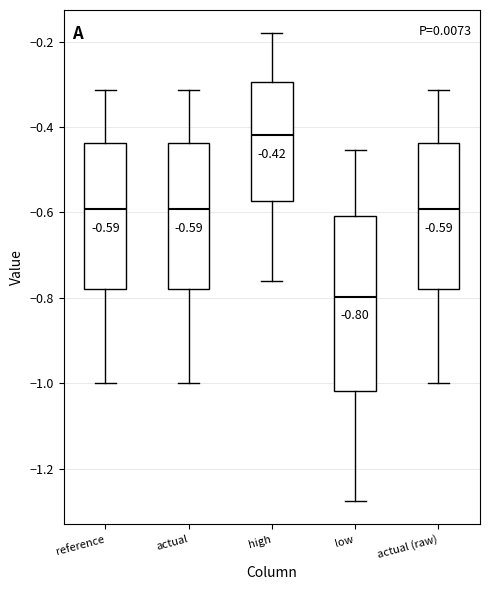

Which box is the tallest, from its lower edge to its upper edge?

low